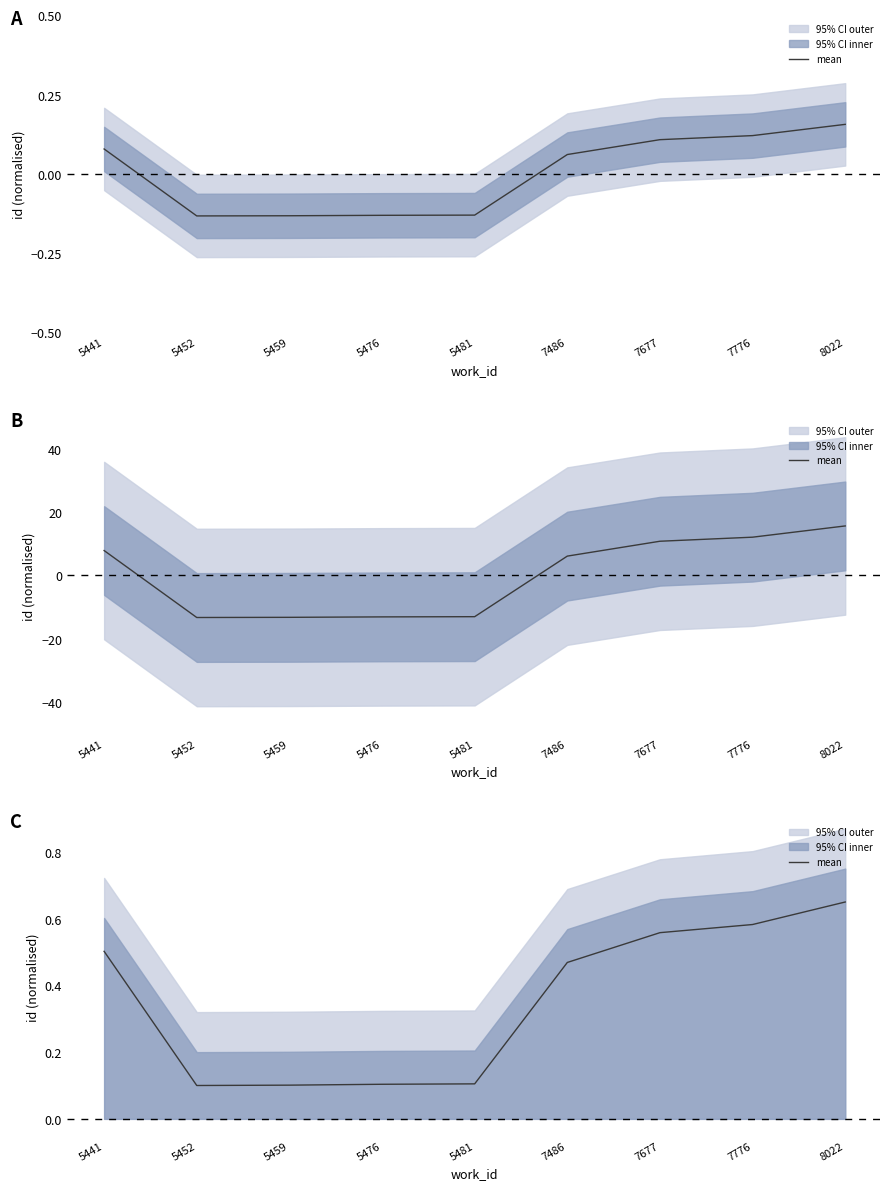

At which category does the chart reach its peak across all series?

8022